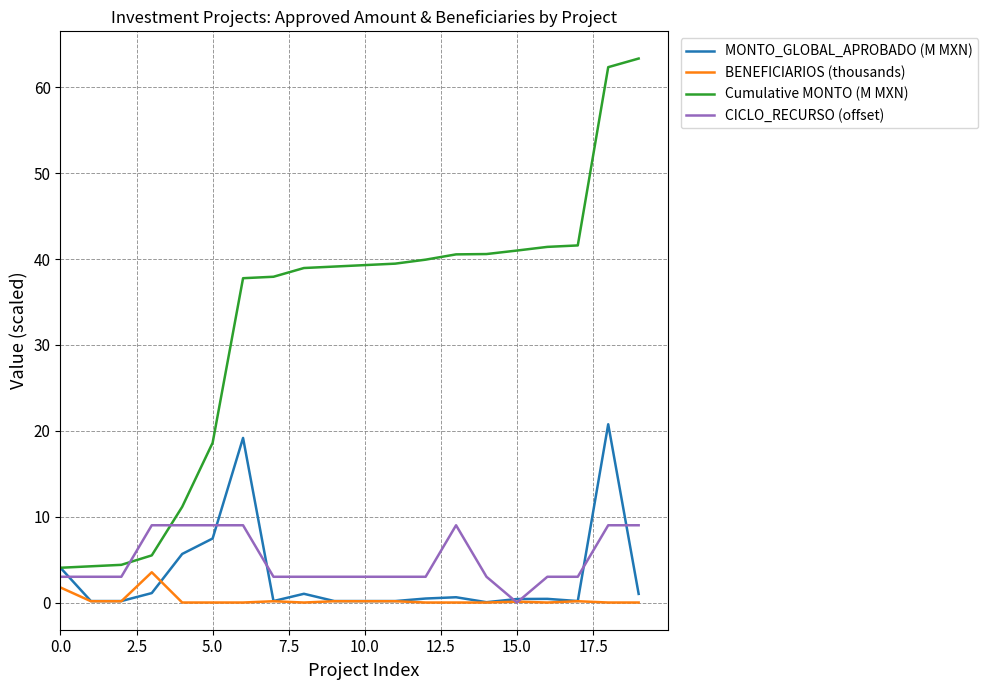

Which series has the largest total across all categories?

Cumulative MONTO (M MXN)